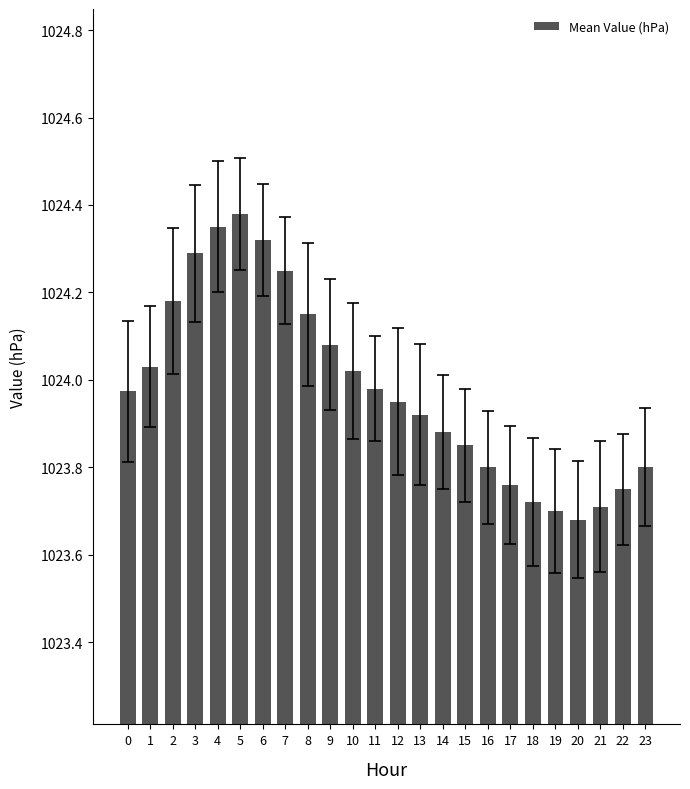

What is the change in value from 3 to 17?

-0.5